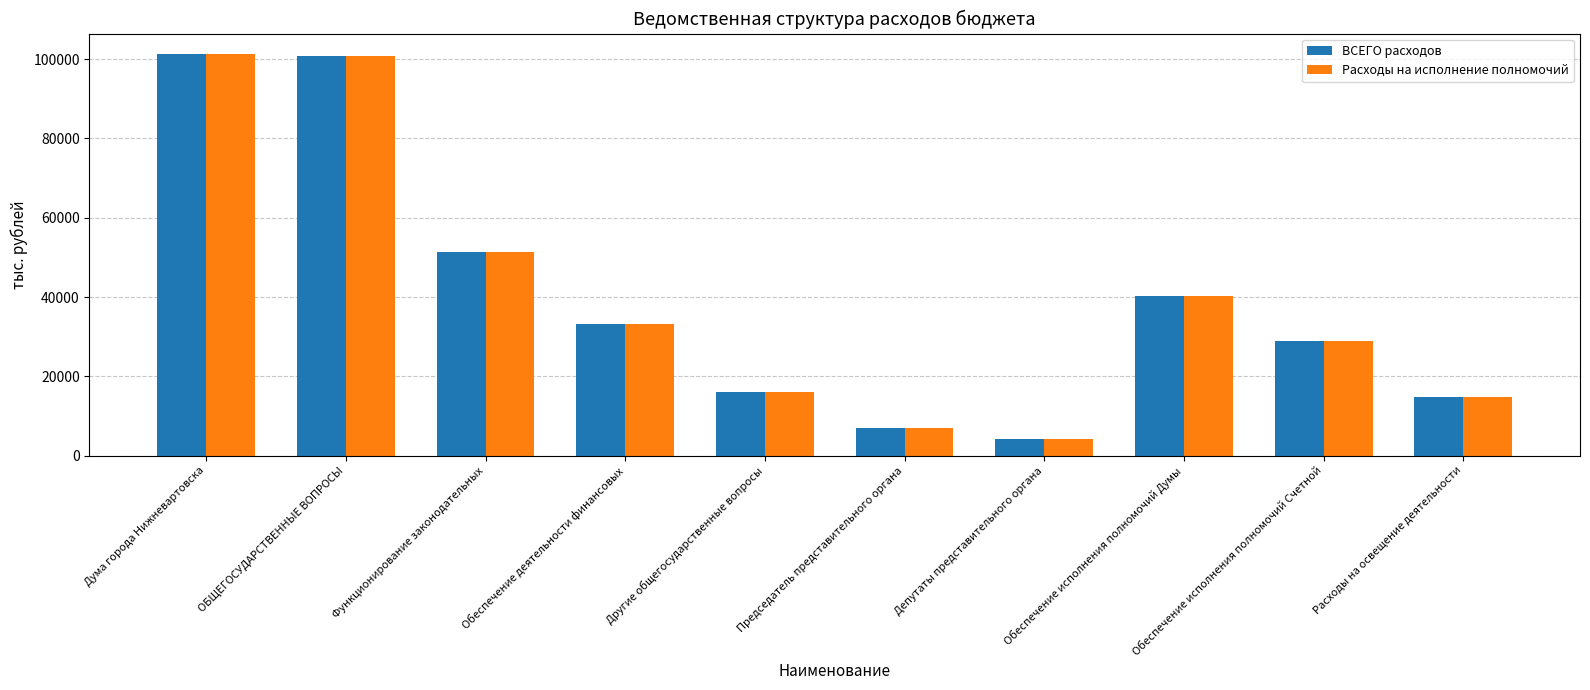

Reading left to right, list all the values displayed in this chart.

ВСЕГО расходов: Дума города Нижневартовска=101391.9	ОБЩЕГОСУДАРСТВЕННЫЕ ВОПРОСЫ=100791.9	Функционирование законодательных=51422.5	Обеспечение деятельности финансовых=33243.6	Другие общегосударственные вопросы=16125.8	Председатель представительного органа=6894.0	Депутаты представительного органа=4301.5	Обеспечение исполнения полномочий Думы=40227.0	Обеспечение исполнения полномочий Счетной=28897.6	Расходы на освещение деятельности=14800.0
Расходы на исполнение полномочий: Дума города Нижневартовска=101391.9	ОБЩЕГОСУДАРСТВЕННЫЕ ВОПРОСЫ=100791.9	Функционирование законодательных=51422.5	Обеспечение деятельности финансовых=33243.6	Другие общегосударственные вопросы=16125.8	Председатель представительного органа=6894.0	Депутаты представительного органа=4301.5	Обеспечение исполнения полномочий Думы=40227.0	Обеспечение исполнения полномочий Счетной=28897.6	Расходы на освещение деятельности=14800.0